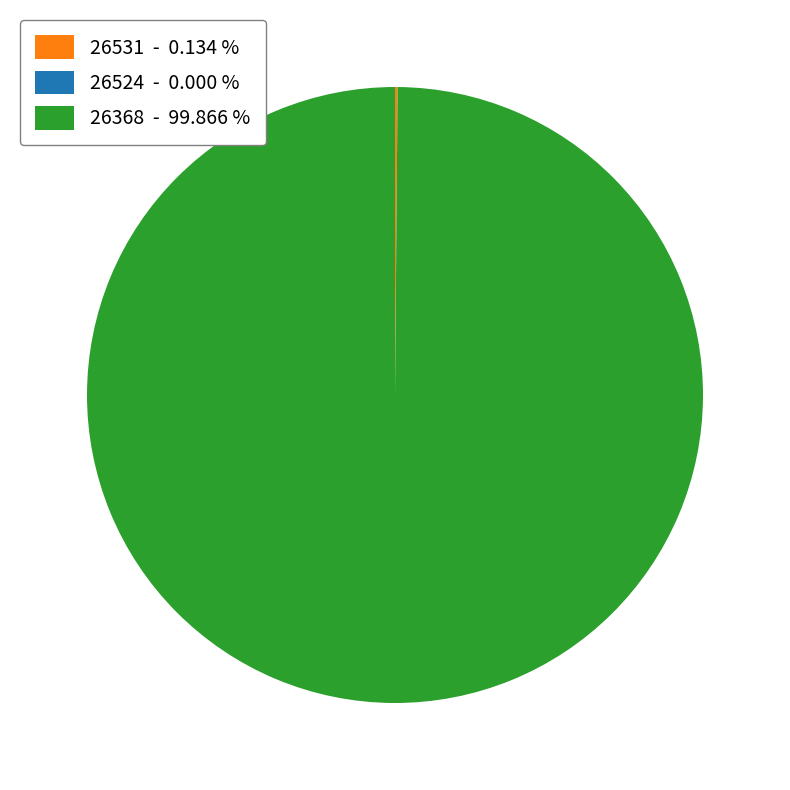

Is there any slice that represents more than half of the pie?

Yes